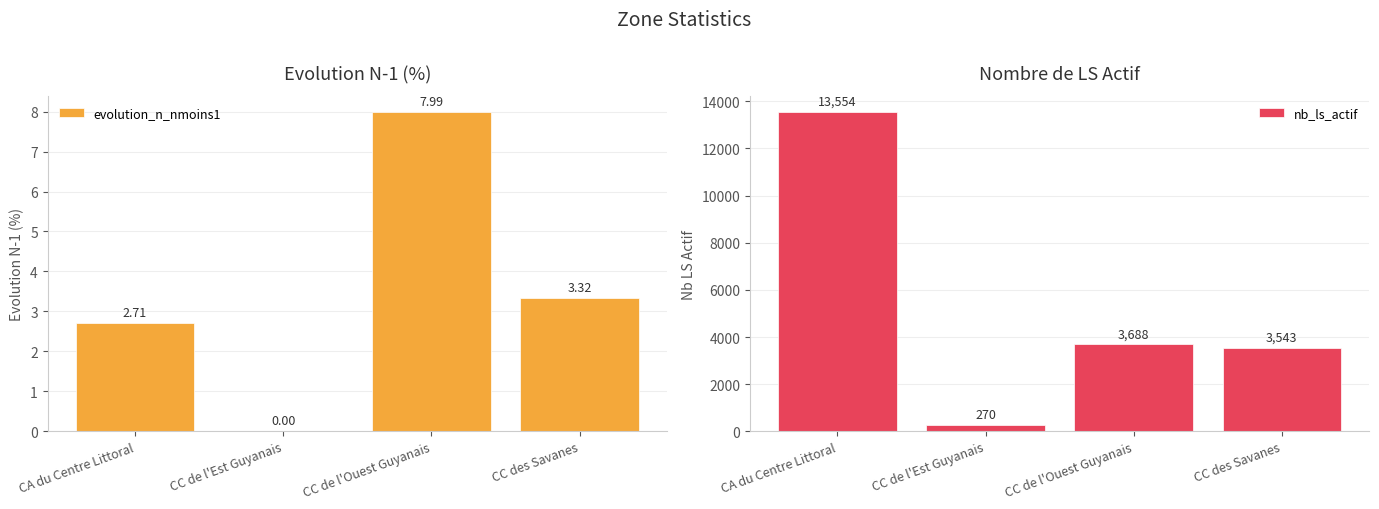

How many distinct data groups are displayed?

2